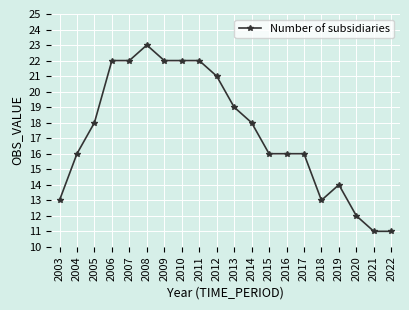

What is the difference between the maximum and minimum values?

12